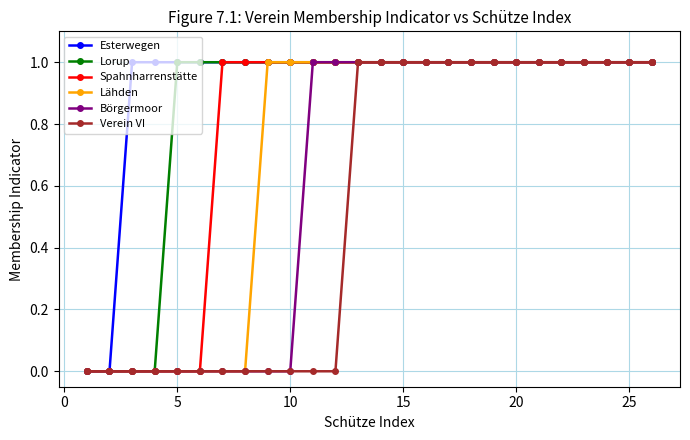

Which series has the largest total across all categories?

Esterwegen